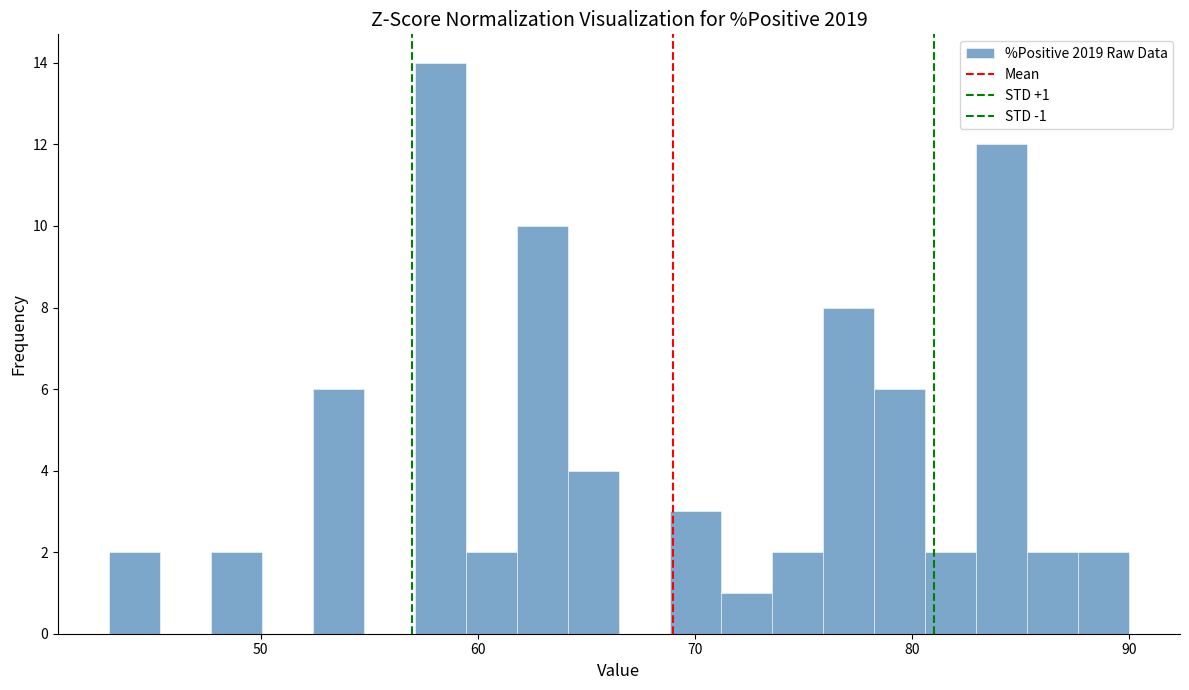

Around what value on the x-axis is the tallest bar? Give the approximate position of its centre, as read against the axis.

58